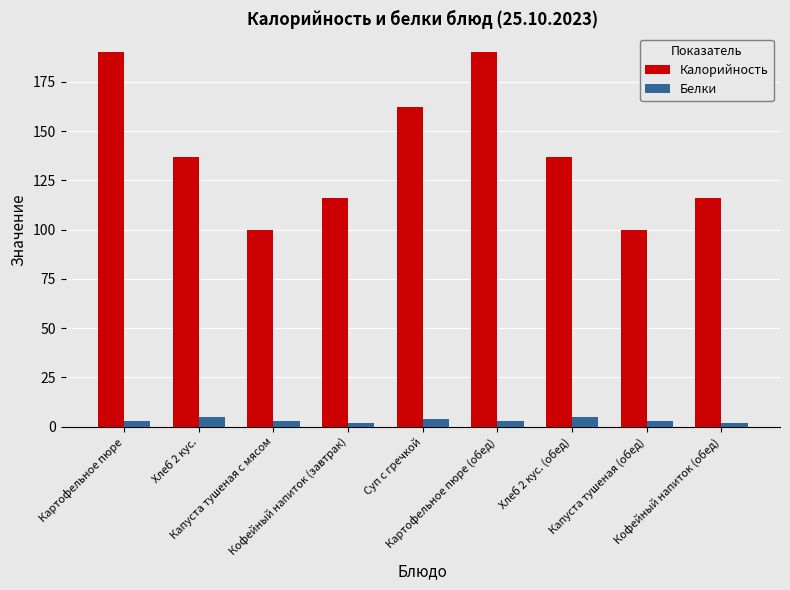

What is the highest value of the Белки series?

5